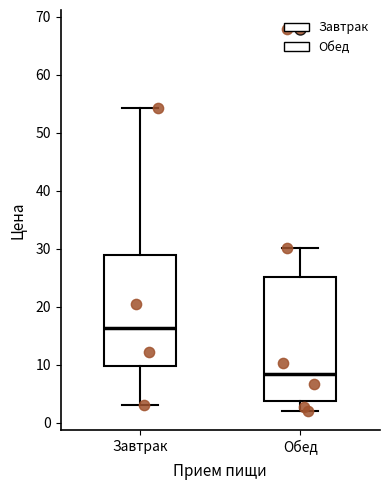

Reading left to right, transcribe this box plot: for each box, give where its median line is, the range the box spans, and where its two whiskers end, as read against the y-axis. The values are not printed on the chart, so give them approximately, as read against the axis.

Завтрак: median 16, box 10 to 29, whiskers 3 to 54
Обед: median 8, box 4 to 25, whiskers 2 to 30